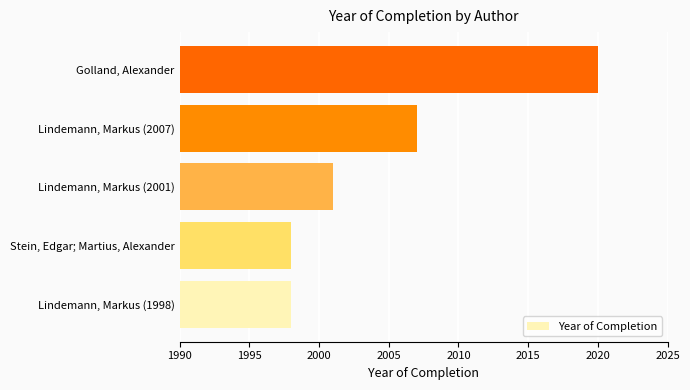

What is the difference between the maximum and minimum values?

22